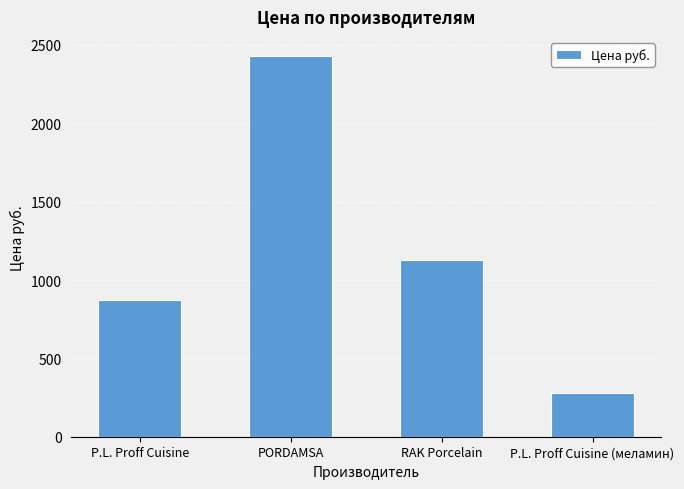

What is the ratio of the value at P.L. Proff Cuisine to the value at P.L. Proff Cuisine (меламин)?

3.1